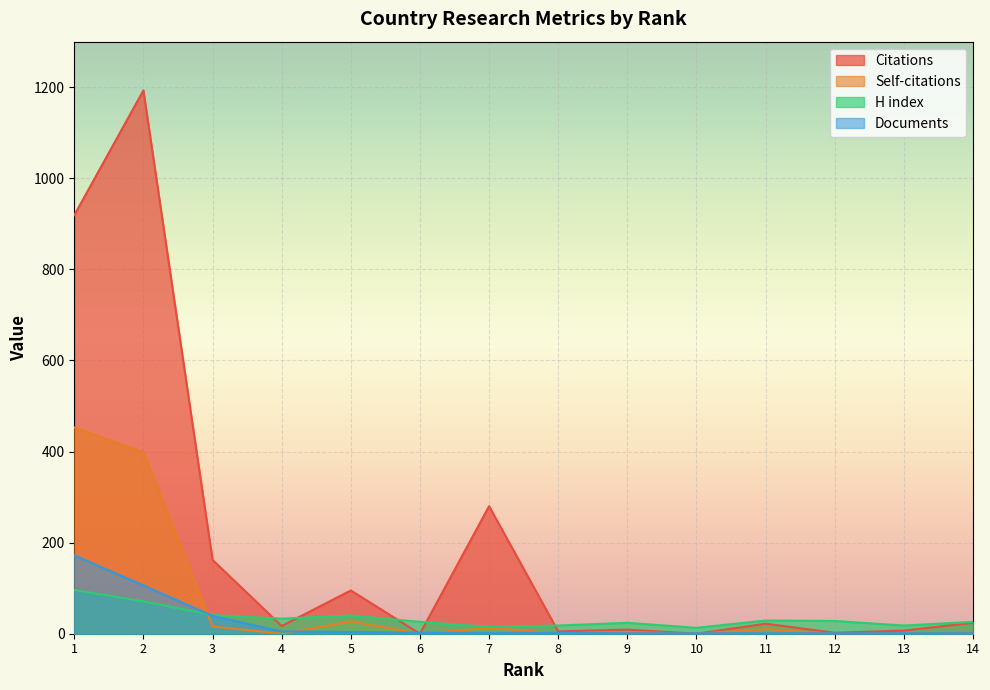

How many distinct data groups are displayed?

4